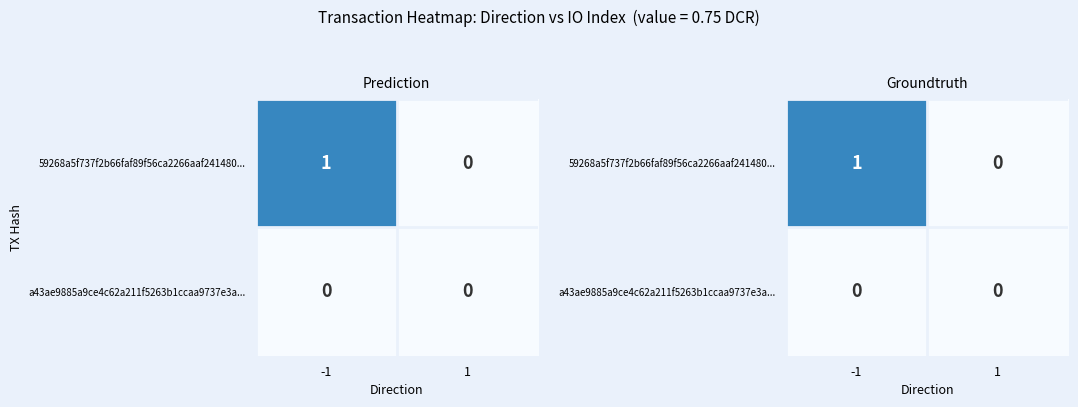

Rank the categories by 59268a5f737f2b66faf89f56ca2266aaf241480... value from lowest to highest.

1, -1